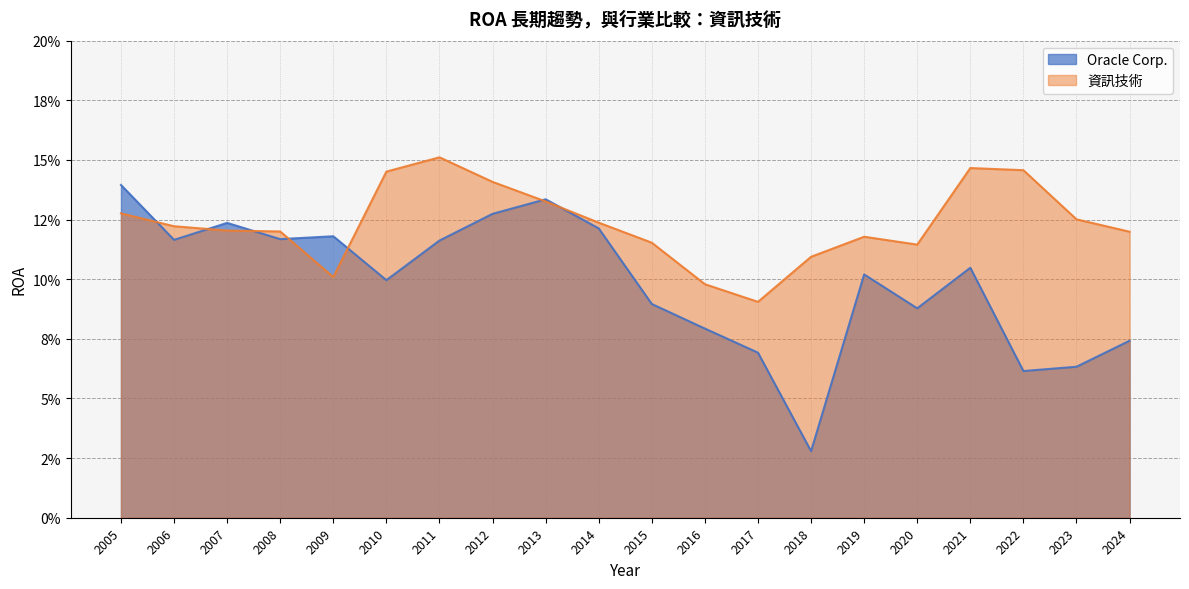

What is the value of the 資訊技術 point at the 16th from the left?

0.1